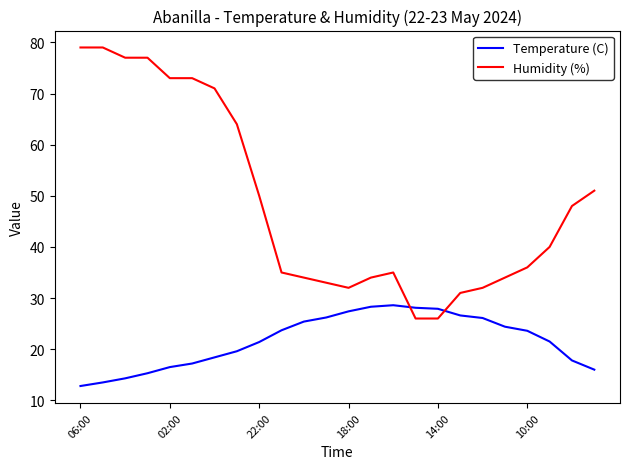

True or false: Temperature (C) and Humidity (%) intersect in this chart.

True